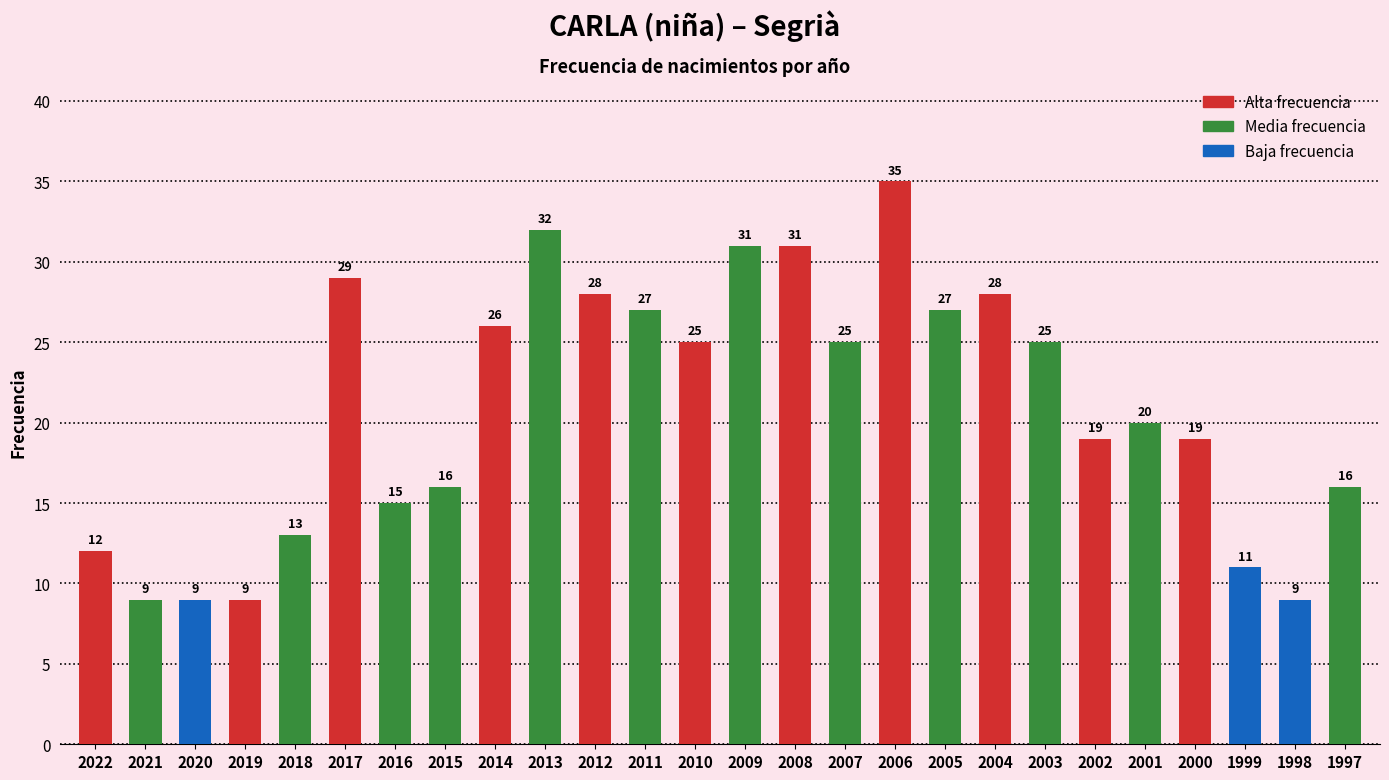

What is the value of the 6th bar from the left?

29